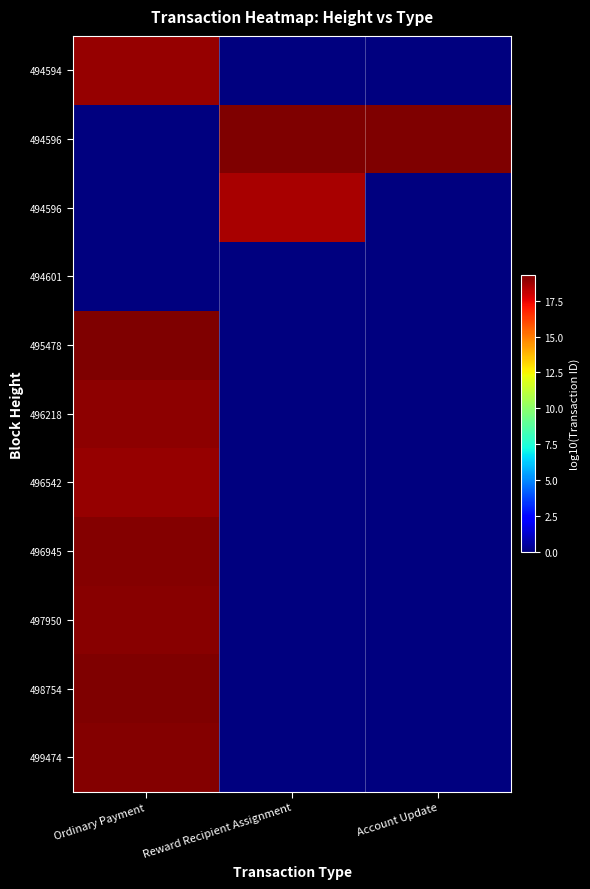

What is the difference between the highest and lowest values at Account Update?

19.3